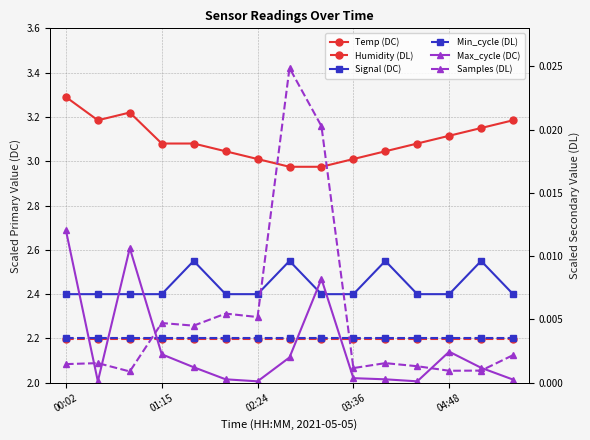

Reading right to left, list all the values displayed in this chart.

Temp (DC): 3.2	3.1	3.1	3.1	3.0	3.0	3.0	3.0	3.0	3.0	3.1	3.1	3.2	3.2	3.3
Humidity (DL): 2.2	2.2	2.2	2.2	2.2	2.2	2.2	2.2	2.2	2.2	2.2	2.2	2.2	2.2	2.2
Signal (DC): 2.4	2.5	2.4	2.4	2.5	2.4	2.4	2.5	2.4	2.4	2.5	2.4	2.4	2.4	2.4
Min_cycle (DL): 2.2	2.2	2.2	2.2	2.2	2.2	2.2	2.2	2.2	2.2	2.2	2.2	2.2	2.2	2.2
Max_cycle (DC): 0.0	0.0	0.0	0.0	0.0	0.0	0.0	0.0	0.0	0.0	0.0	0.0	0.0	0.0	0.0
Samples (DL): 0.0	0.0	0.0	0.0	0.0	0.0	0.0	0.0	0.0	0.0	0.0	0.0	0.0	0.0	0.0